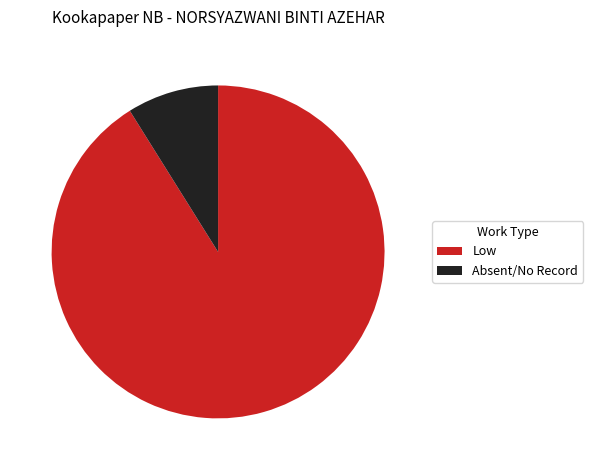

What is the smallest slice in the pie chart?

Absent/No Record